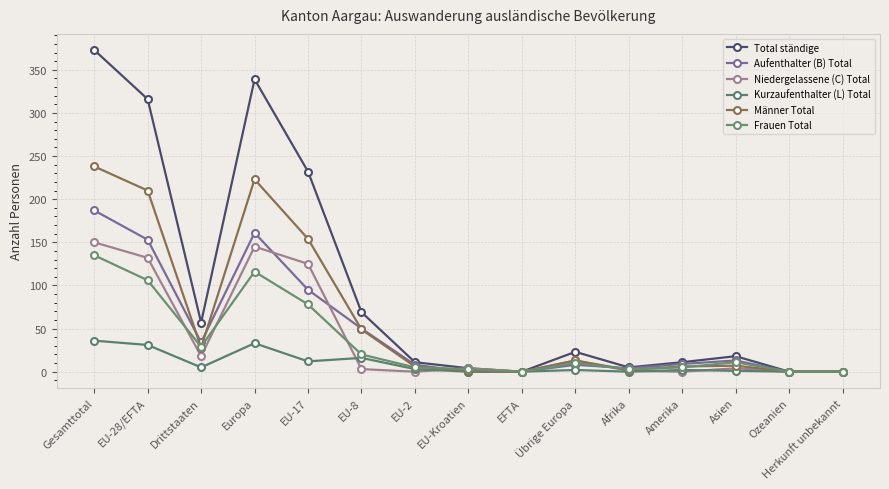

How many distinct data groups are displayed?

6